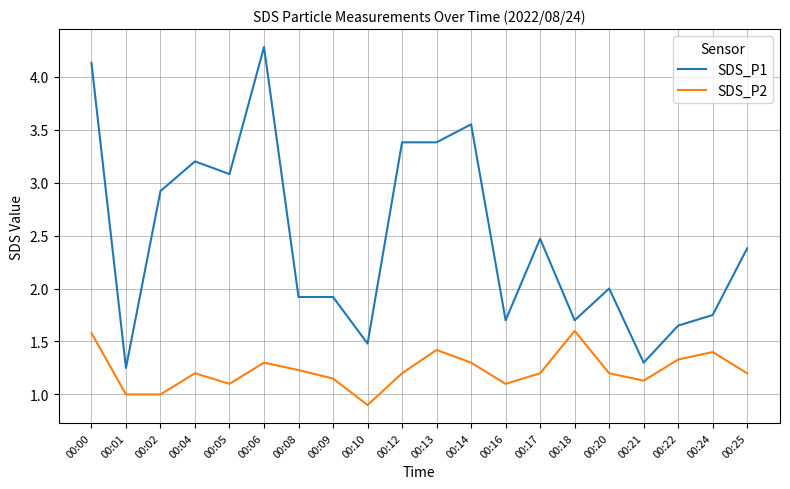

At which label is SDS_P1 closest to 2?

00:20